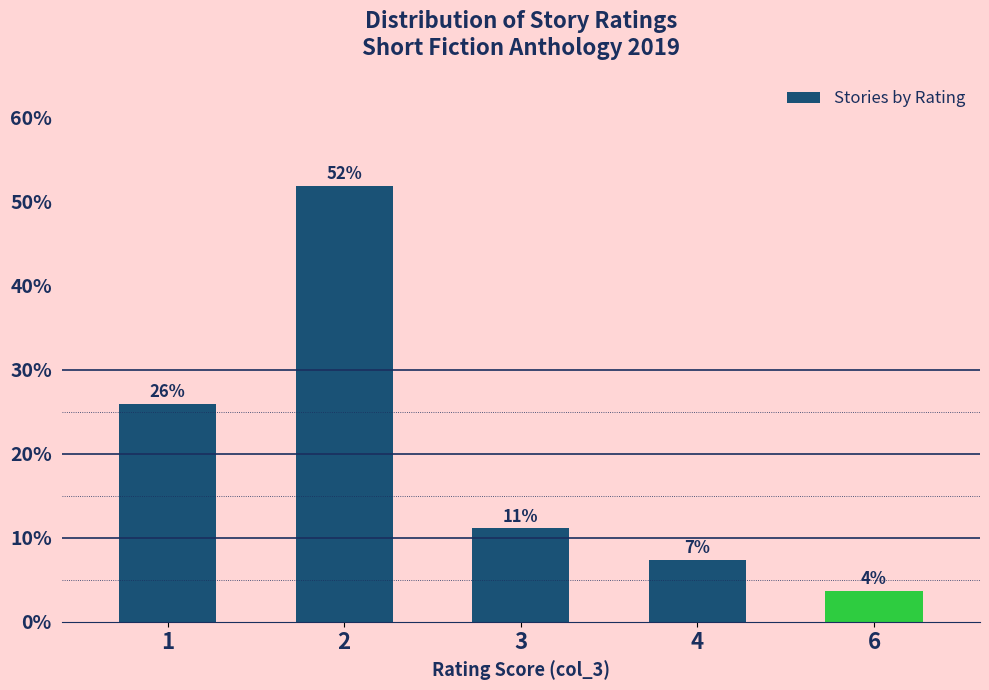

Reading right to left, list all the values displayed in this chart.

6=3.7	4=7.4	3=11.1	2=51.9	1=25.9